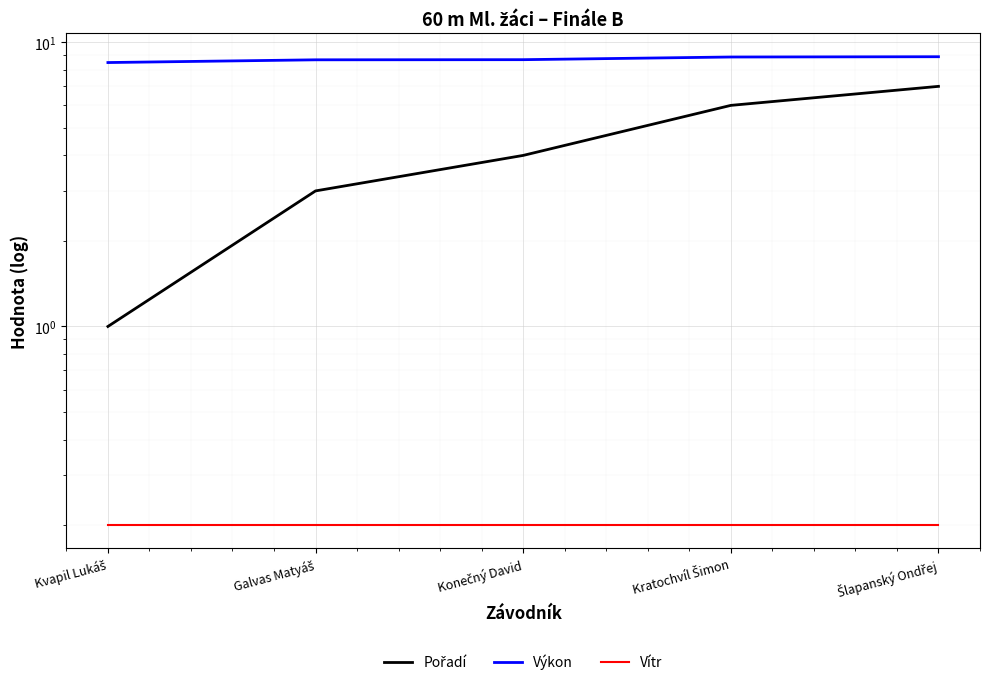

What is the difference between the second highest and minimum values in the Výkon series?

0.4